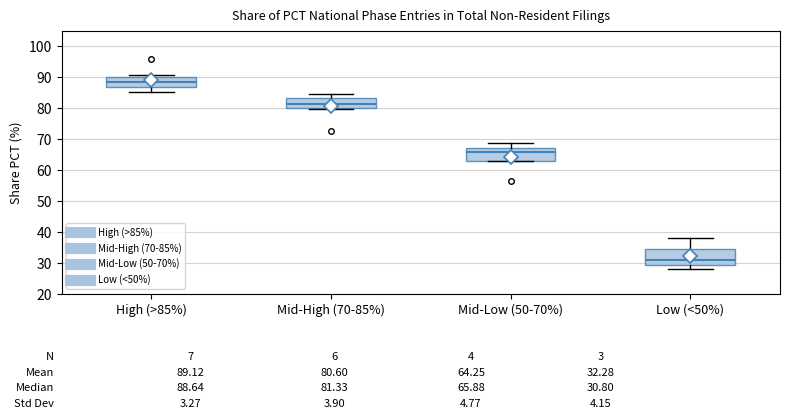

Which box's median line is the highest?

High (>85%)